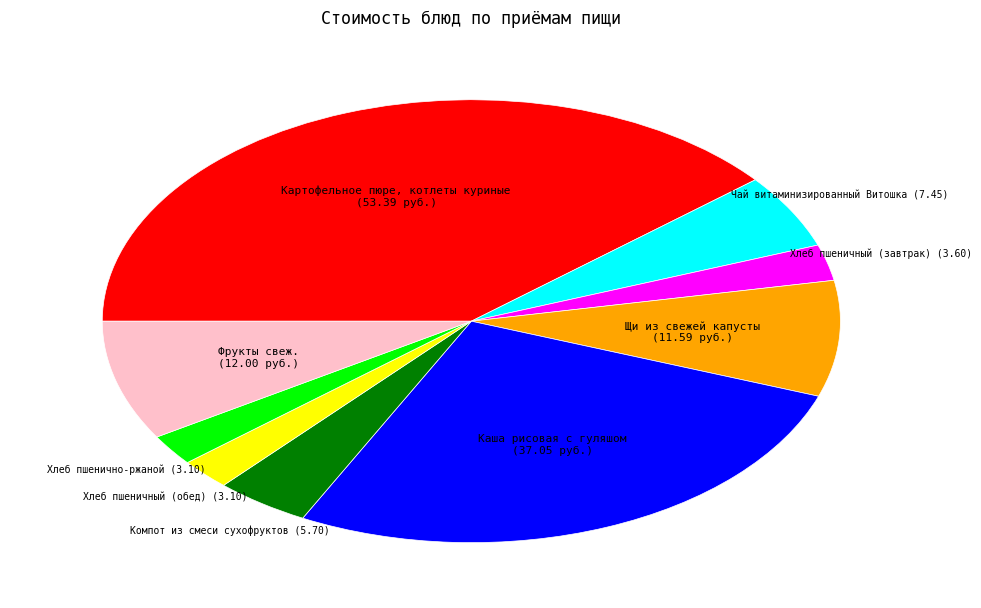

Is it true that Фрукты свеж. is 16% of the pie?

False